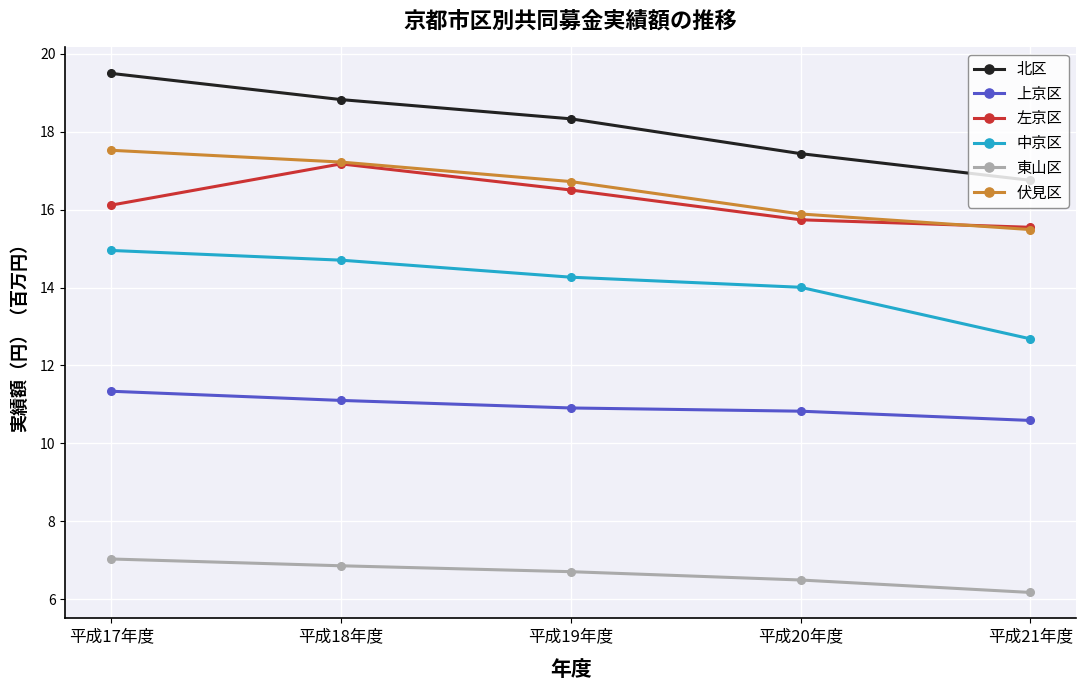

What is the average value of the 伏見区 series?

16.6